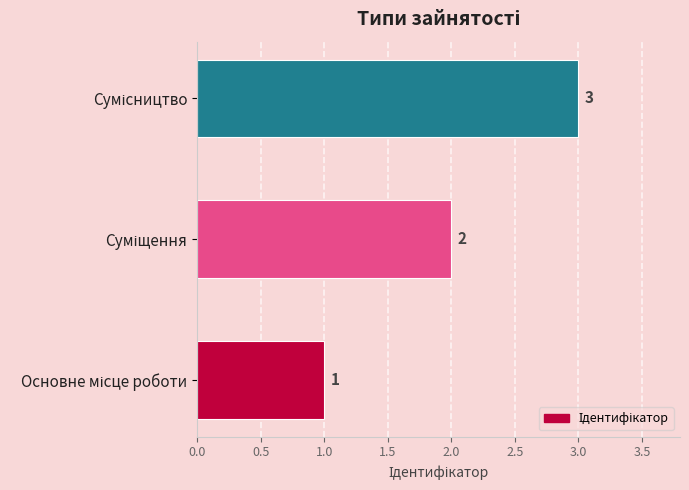

How many values are between 1 and 3?

3